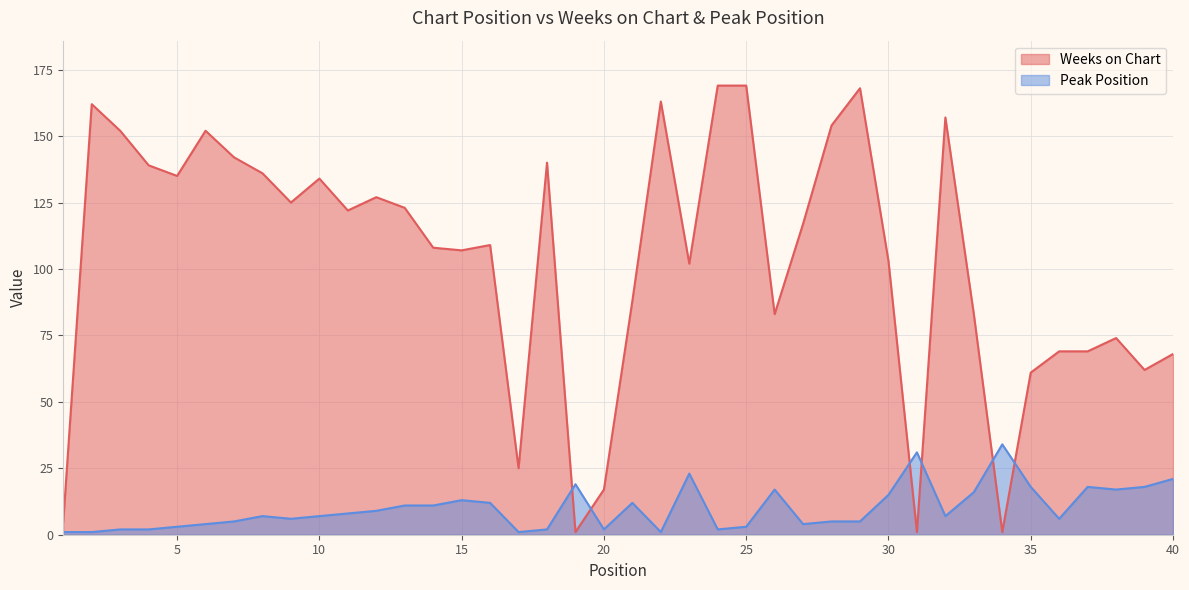

The Peak Position series shows 4 at 20. True or false?

False